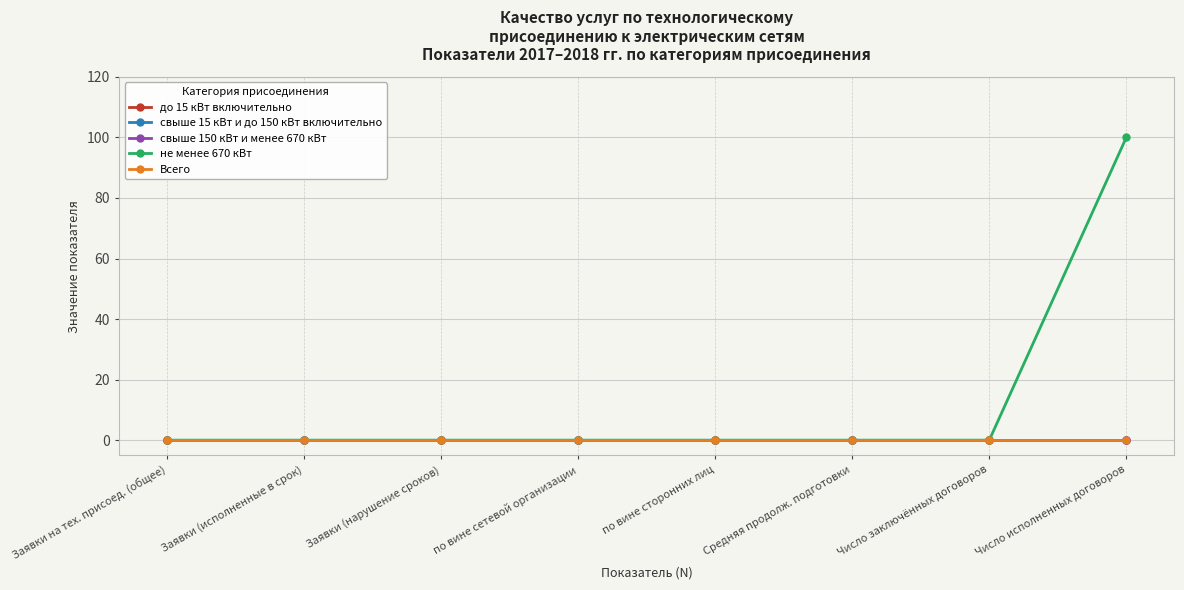

Does the chart have visible grid lines?

Yes